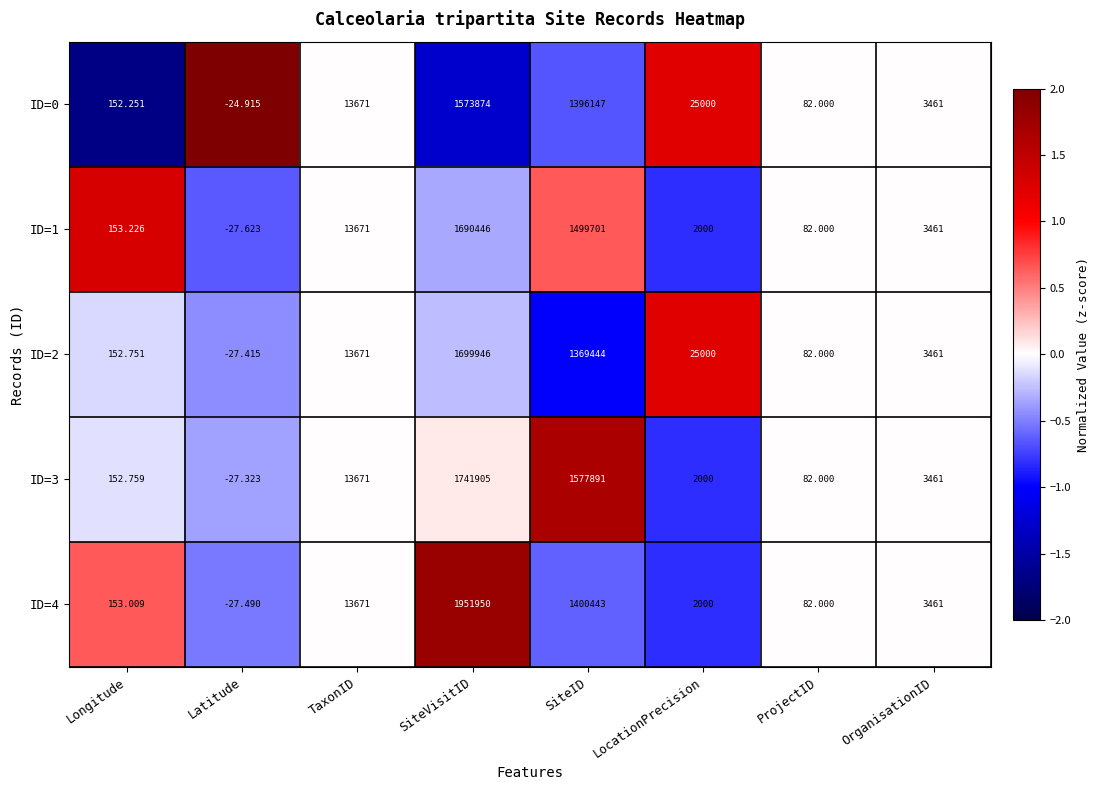

At which category is the sum across all series the highest?

SiteVisitID